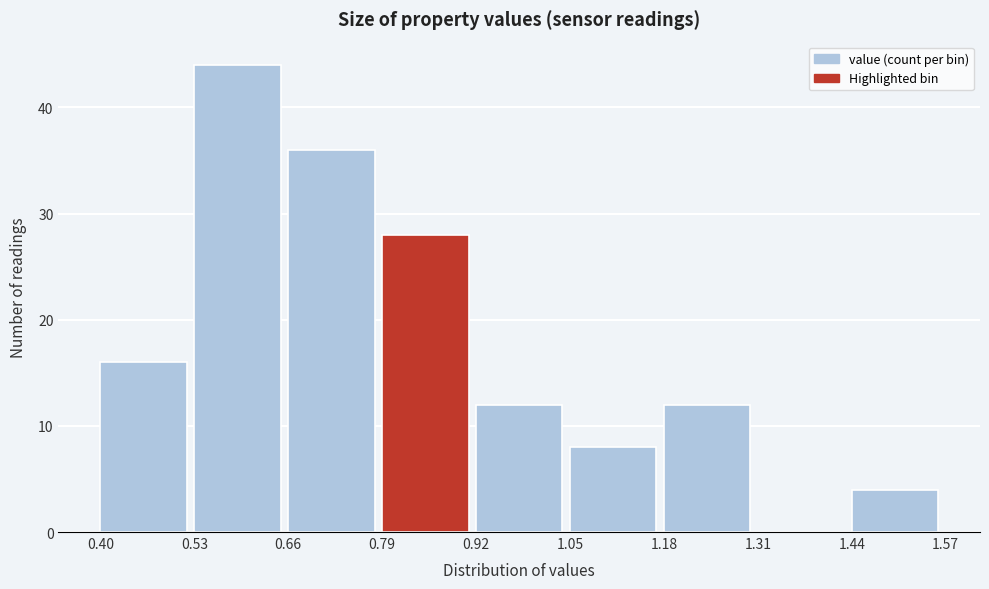

Reading left to right, list every bar in this chart as the range it spans on the x-axis followed by its height. The values are not printed on the chart, so give them approximately, as read against the axis.

0.40 to 0.53: 16
0.53 to 0.66: 44
0.66 to 0.79: 36
0.79 to 0.92: 28
0.92 to 1.05: 12
1.05 to 1.18: 8
1.18 to 1.31: 12
1.31 to 1.44: 0
1.44 to 1.57: 4